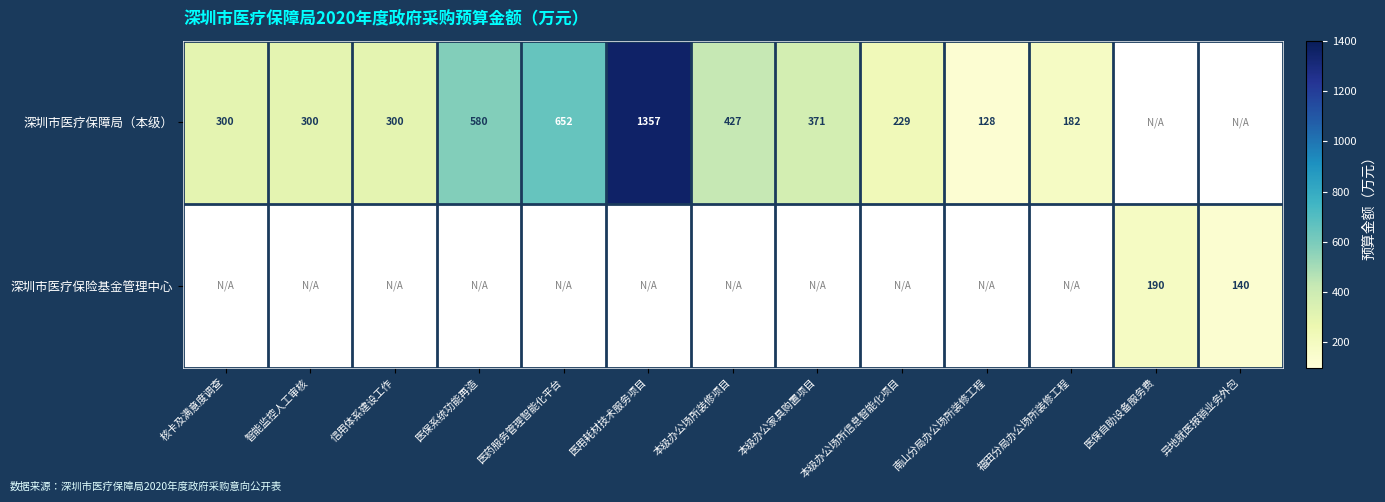

True or false: 深圳市医疗保障局（本级） has a value of 580 at 医保系统功能再造.

True